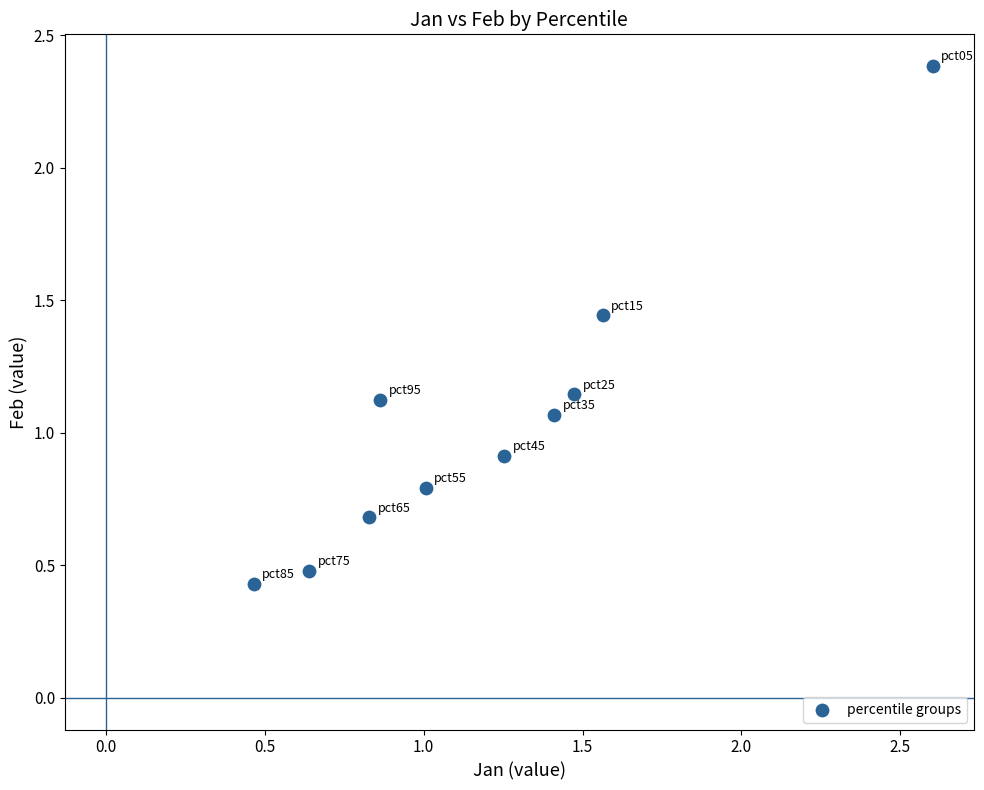

What is the range of Y values (max minus min)?

2.0